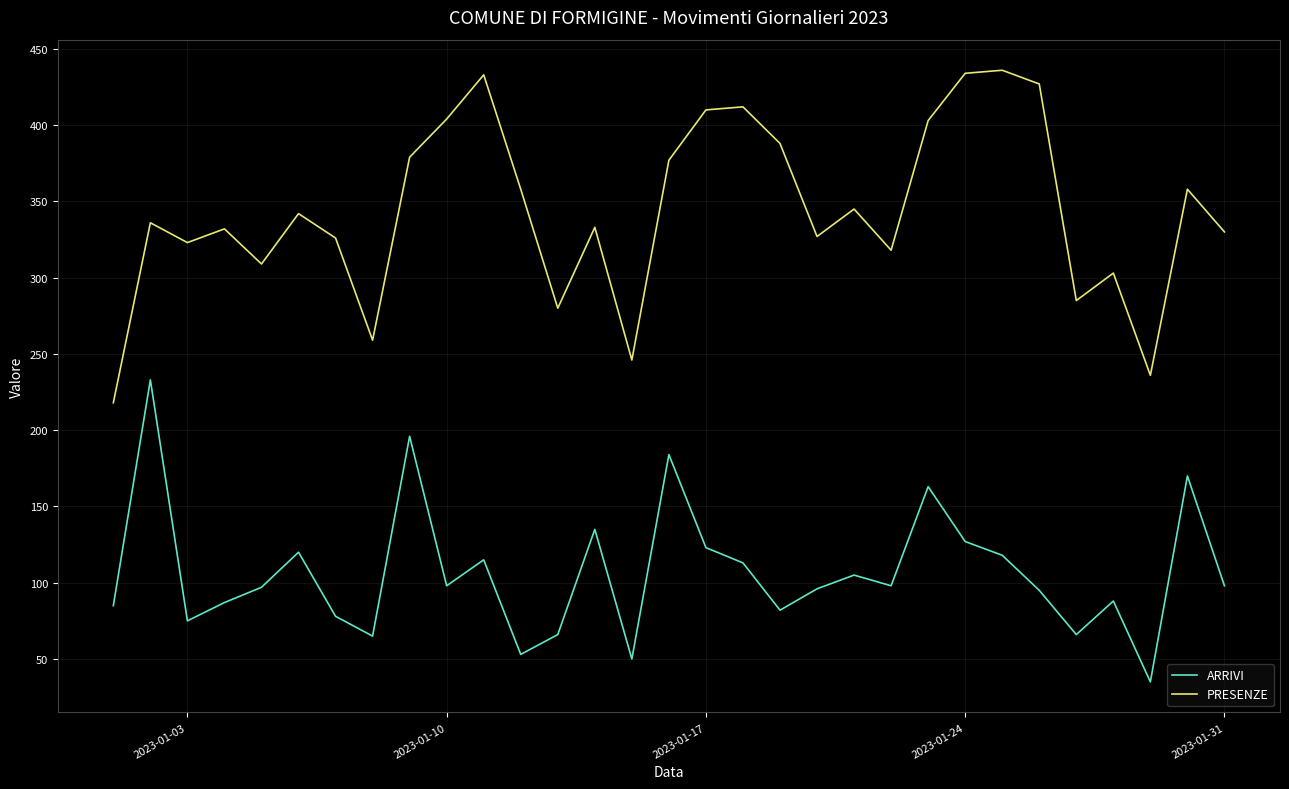

Rank the series by their average value, from highest to lowest.

PRESENZE, ARRIVI